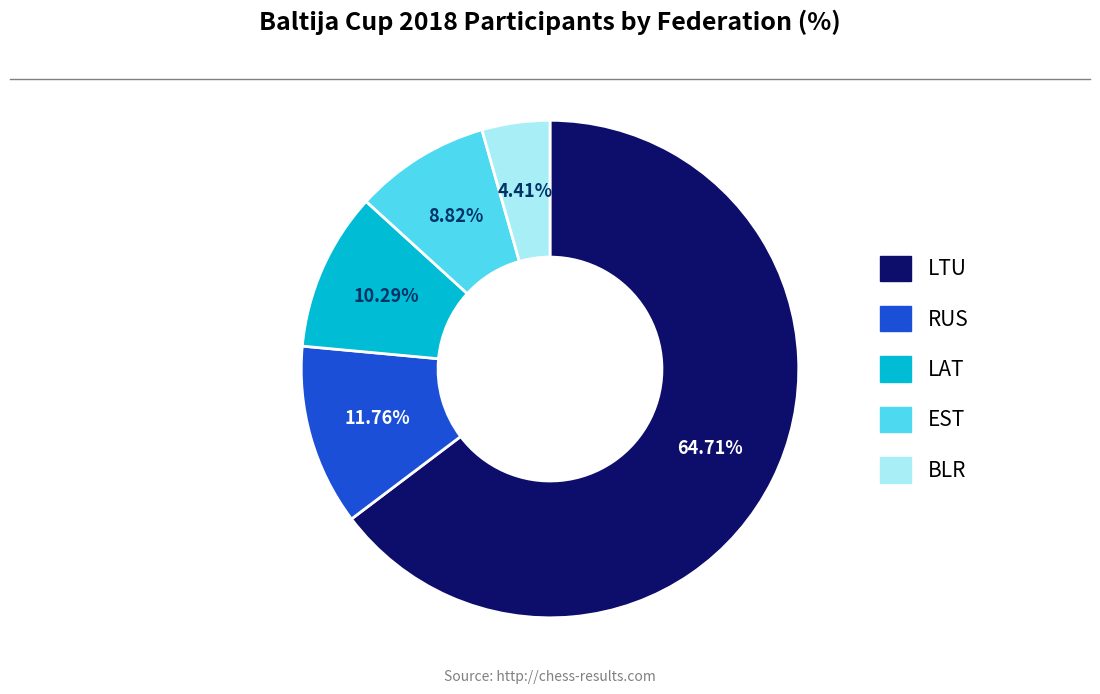

What percentage do LTU and LAT together represent?

75.0%